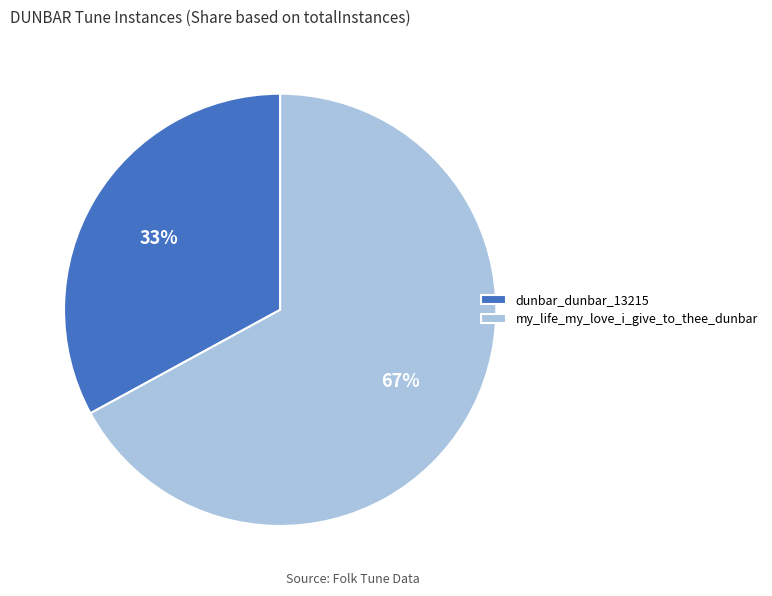

What percentage is the dunbar_dunbar_13215 slice, to the nearest percent?

33%